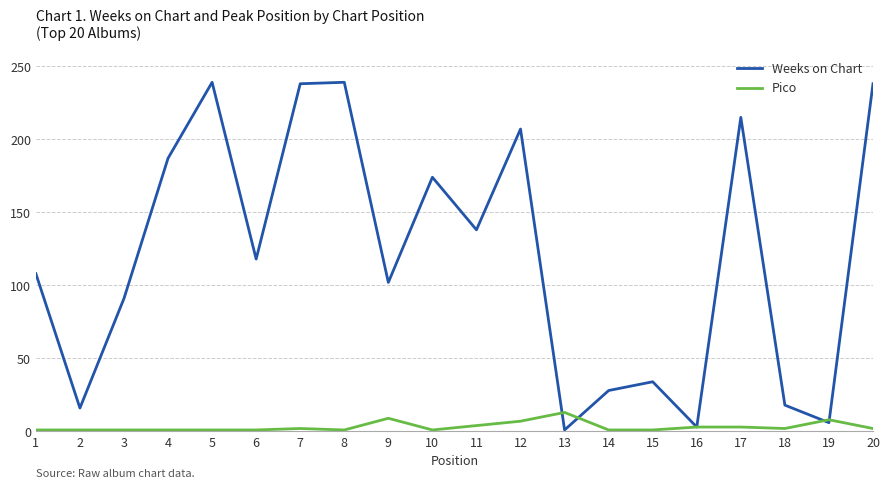

How many distinct data groups are displayed?

2